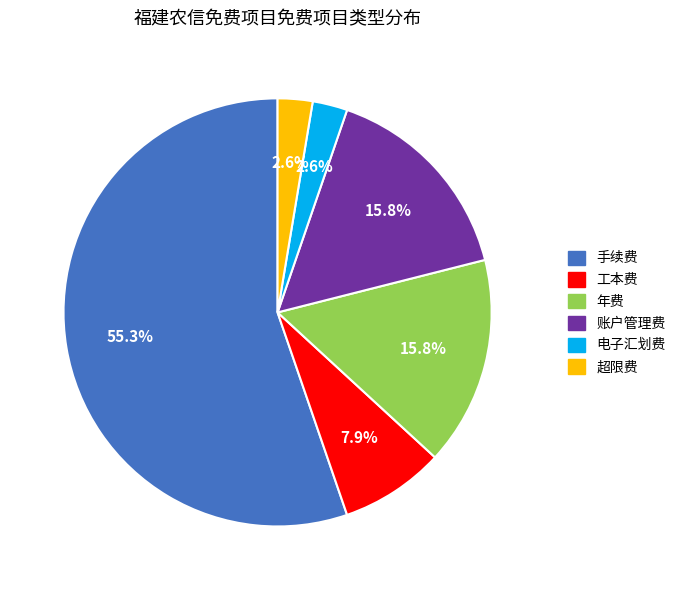

Which category has the biggest portion of the pie?

手续费